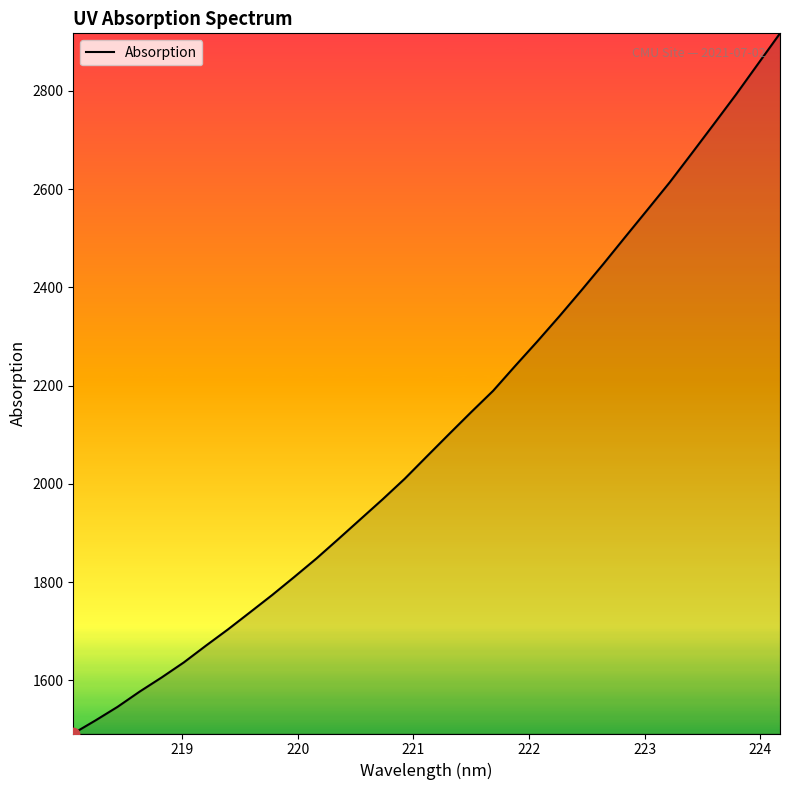

What is the smallest value displayed?

1492.0